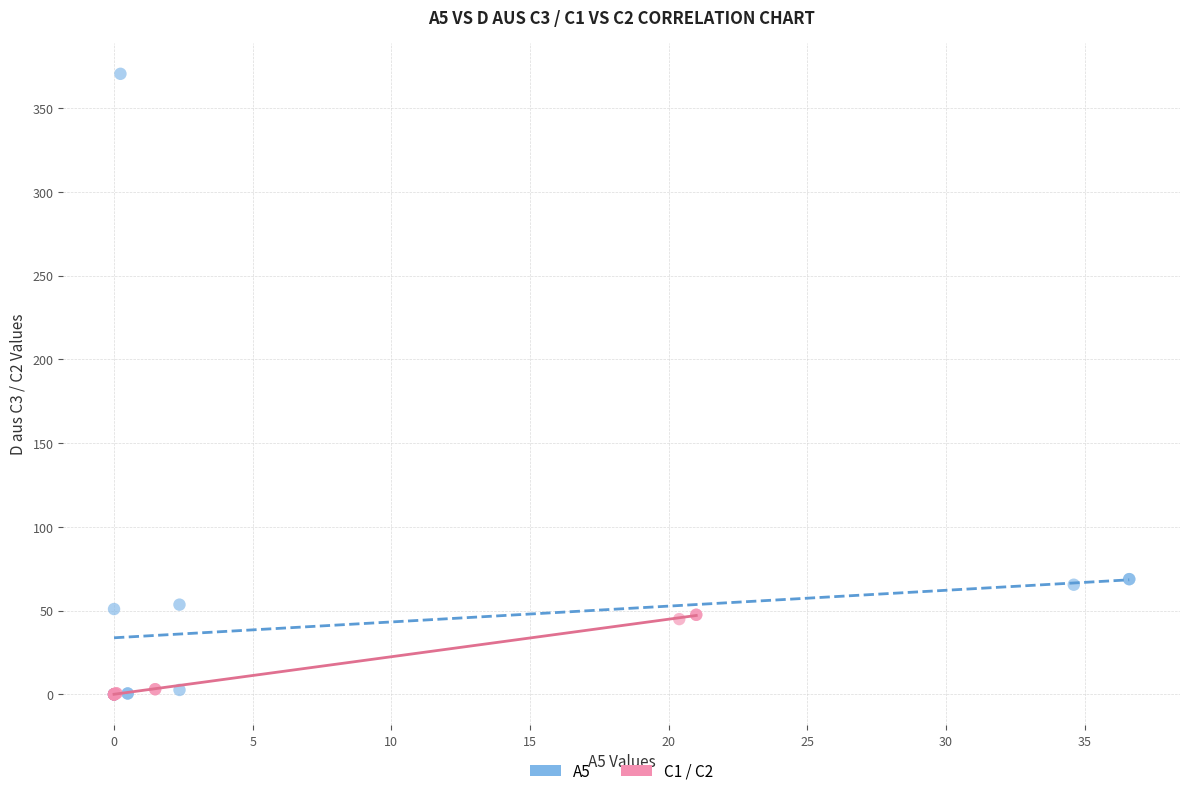

What are all the series names shown in the legend?

A5, C1 / C2